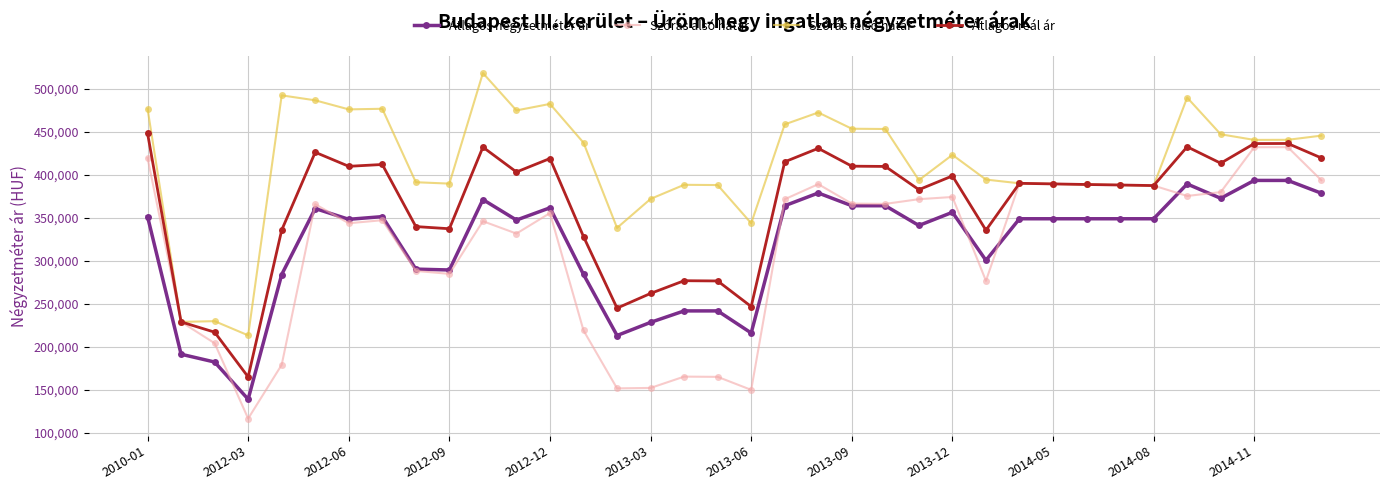

What is the minimum value shown in the chart?

116304